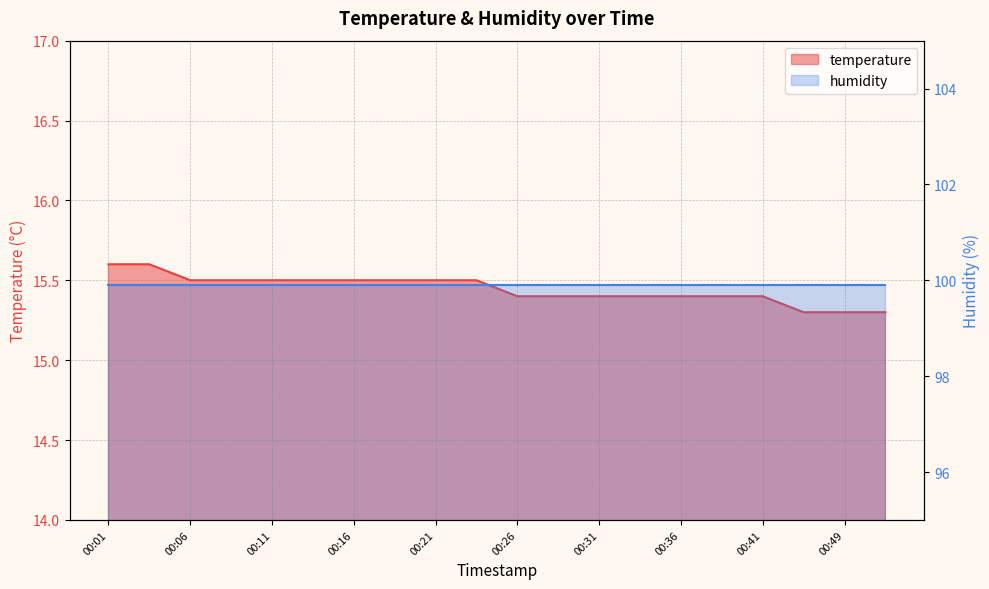

What is the sum of the values at 00:21 and 00:31?

30.9